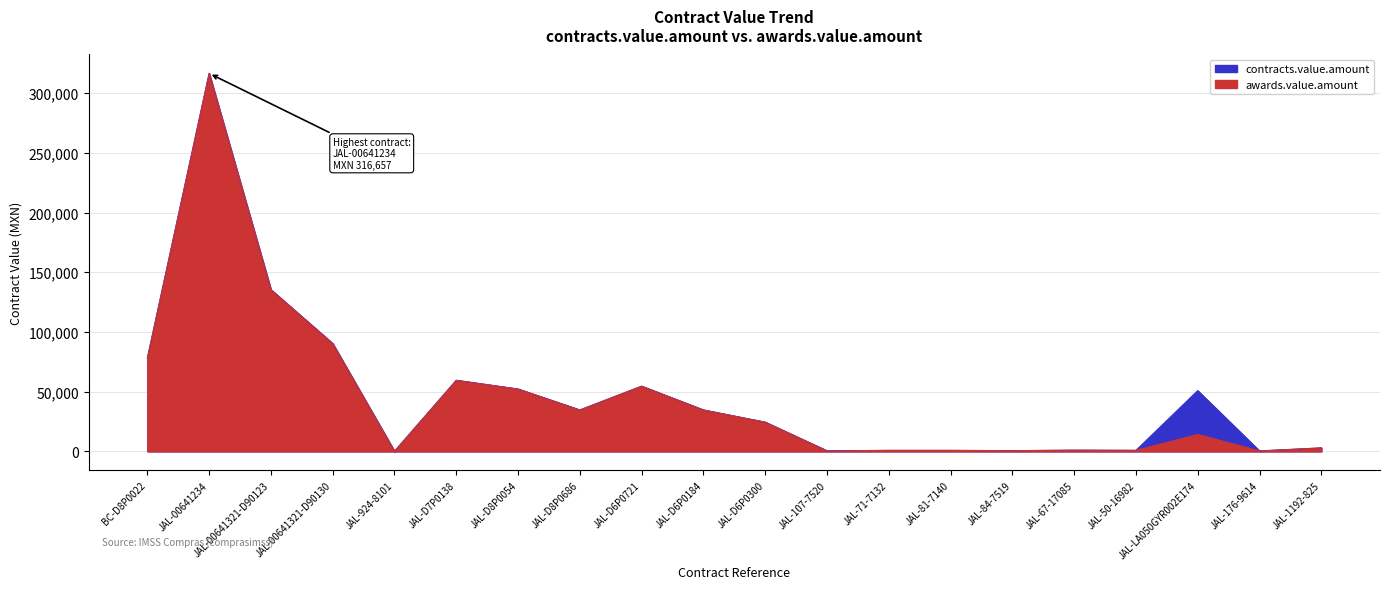

Rank the categories by awards.value.amount value from lowest to highest.

JAL-924-8101, JAL-176-9614, JAL-107-7520, JAL-84-7519, JAL-71-7132, JAL-81-7140, JAL-50-16982, JAL-67-17085, JAL-1192-825, JAL-LA050GYR002E174, JAL-D6P0300, JAL-D8P0686, JAL-D6P0184, JAL-D8P0054, JAL-D6P0721, JAL-D7P0138, BC-D8P0022, JAL-00641321-D90130, JAL-00641321-D90123, JAL-00641234